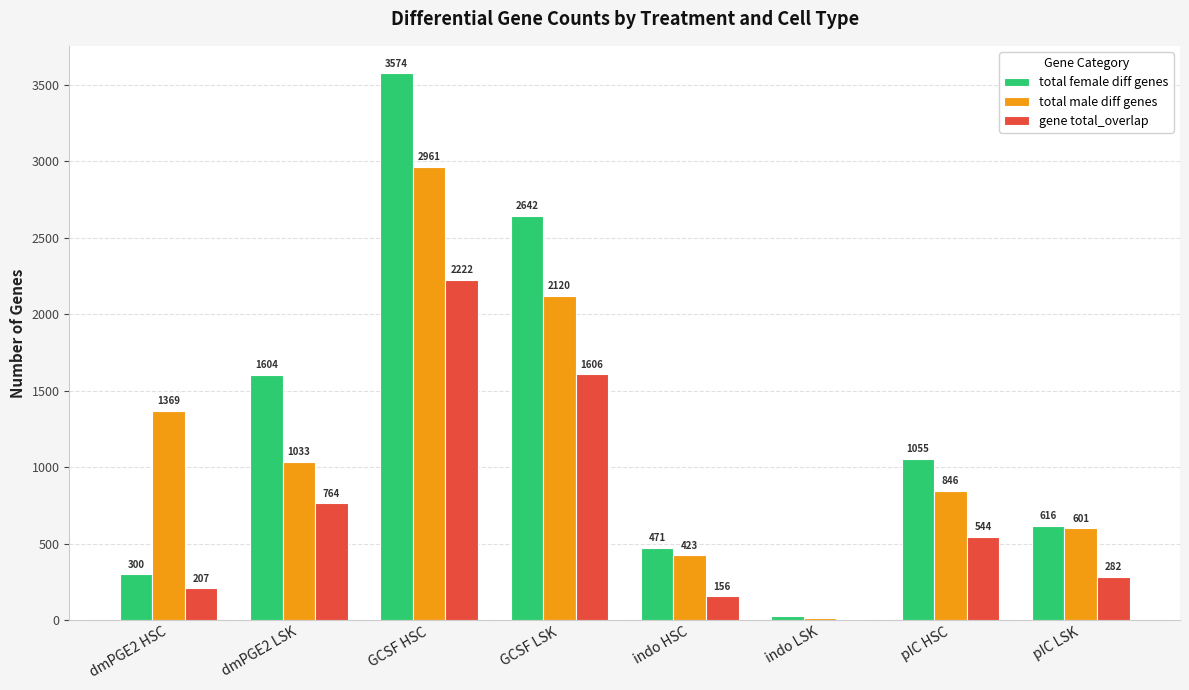

Reading right to left, extract all data points from this chart.

total female diff genes: 616	1055	24	471	2642	3574	1604	300
total male diff genes: 601	846	15	423	2120	2961	1033	1369
gene total_overlap: 282	544	6	156	1606	2222	764	207